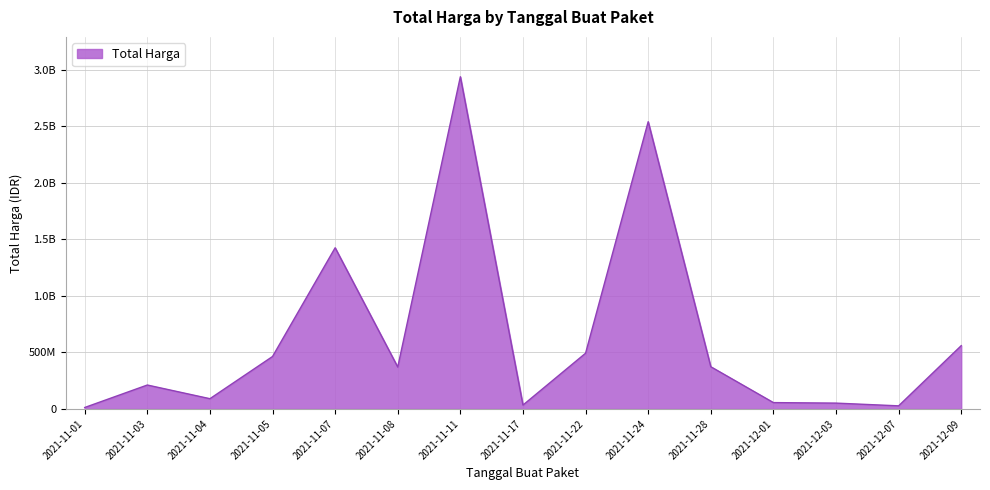

Is this an area chart (filled region under the line)?

Yes